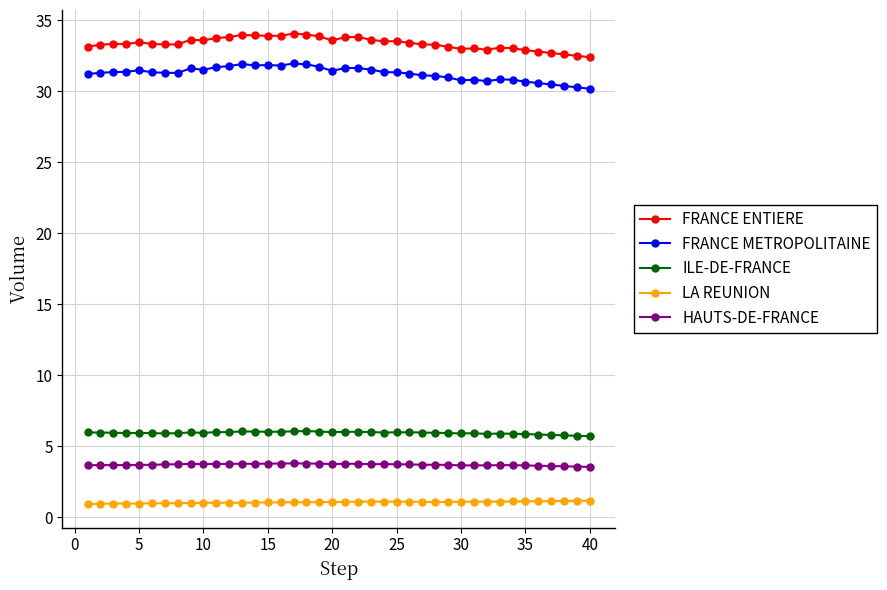

Is this an area chart (filled region under the line)?

No